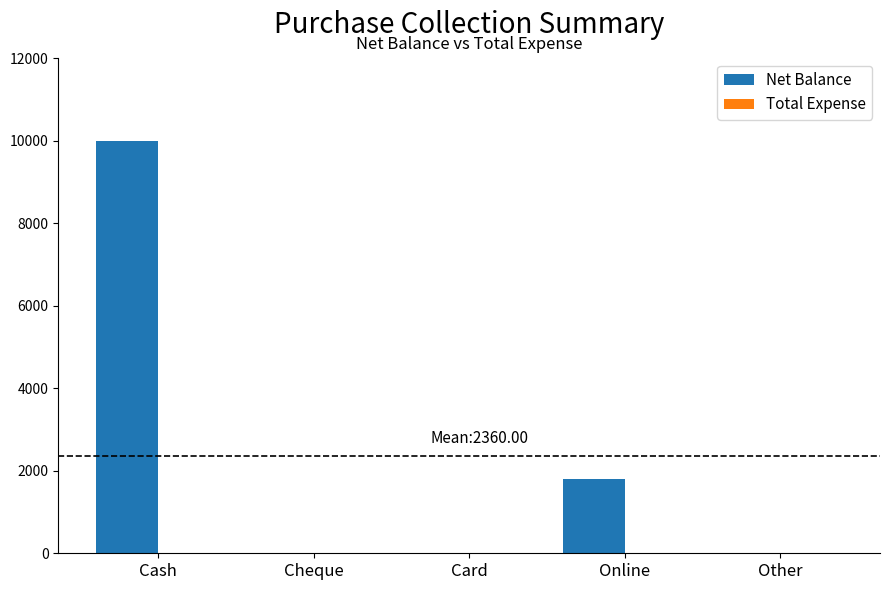

Which has a higher value, Cash or Other?

Cash